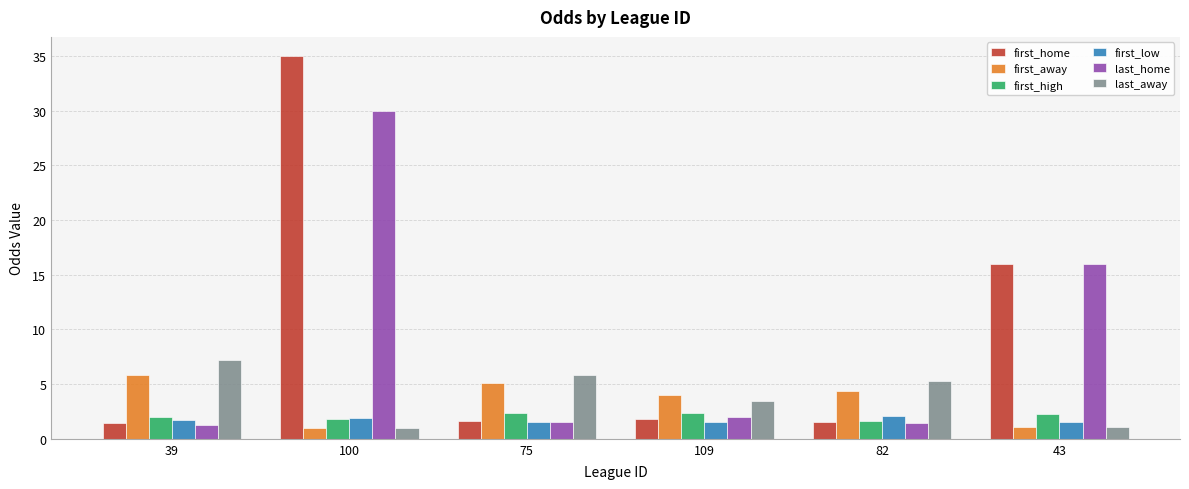

What is the total value across all series at 75?

17.9